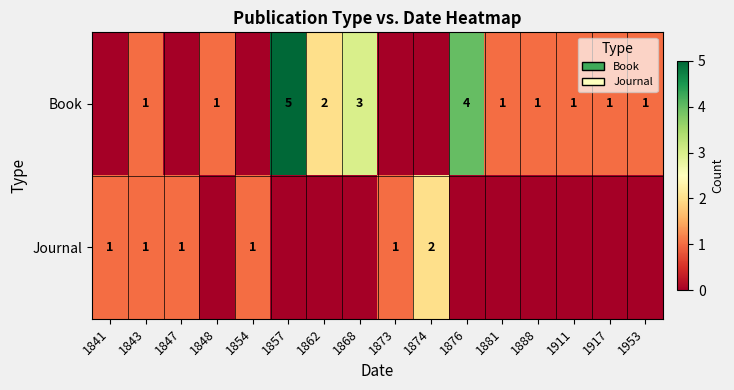

Between 1874 and 1857, which is larger?

1857